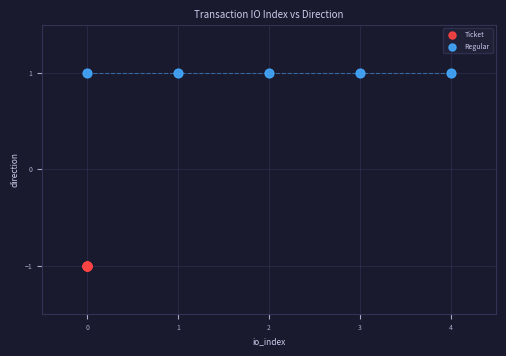

Which series reaches the minimum Y coordinate?

Ticket